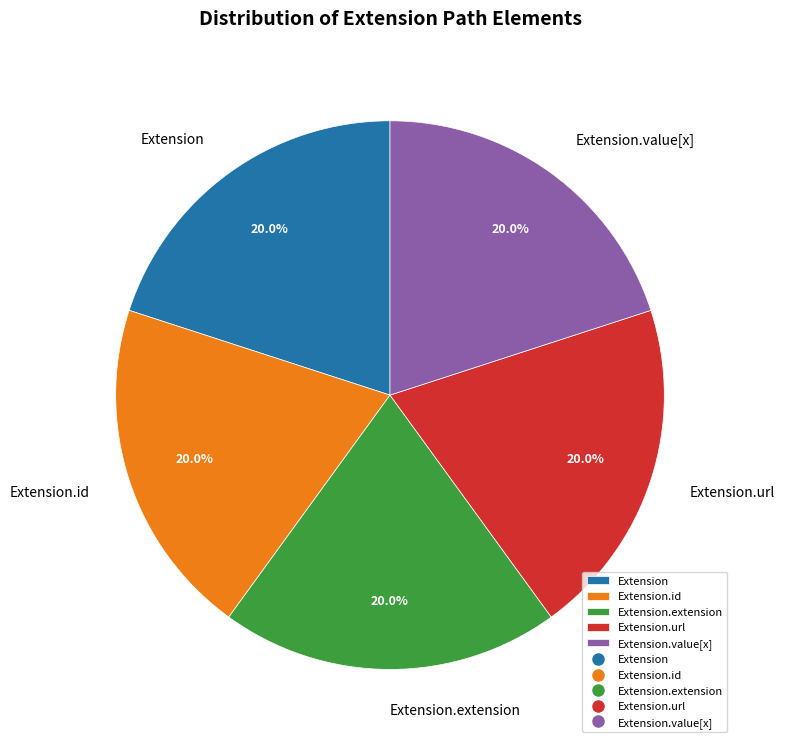

What is the ratio of the value at Extension.id to the value at Extension.extension?

1.0